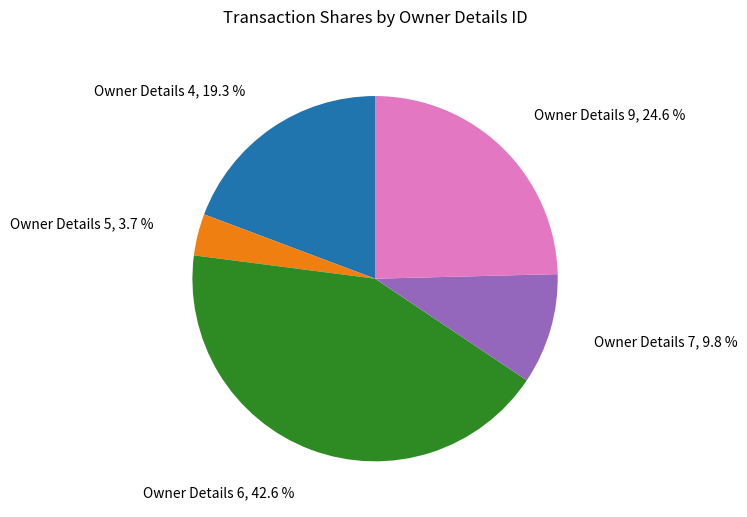

Rank the categories by value from highest to lowest.

Owner Details 6, Owner Details 9, Owner Details 4, Owner Details 7, Owner Details 5